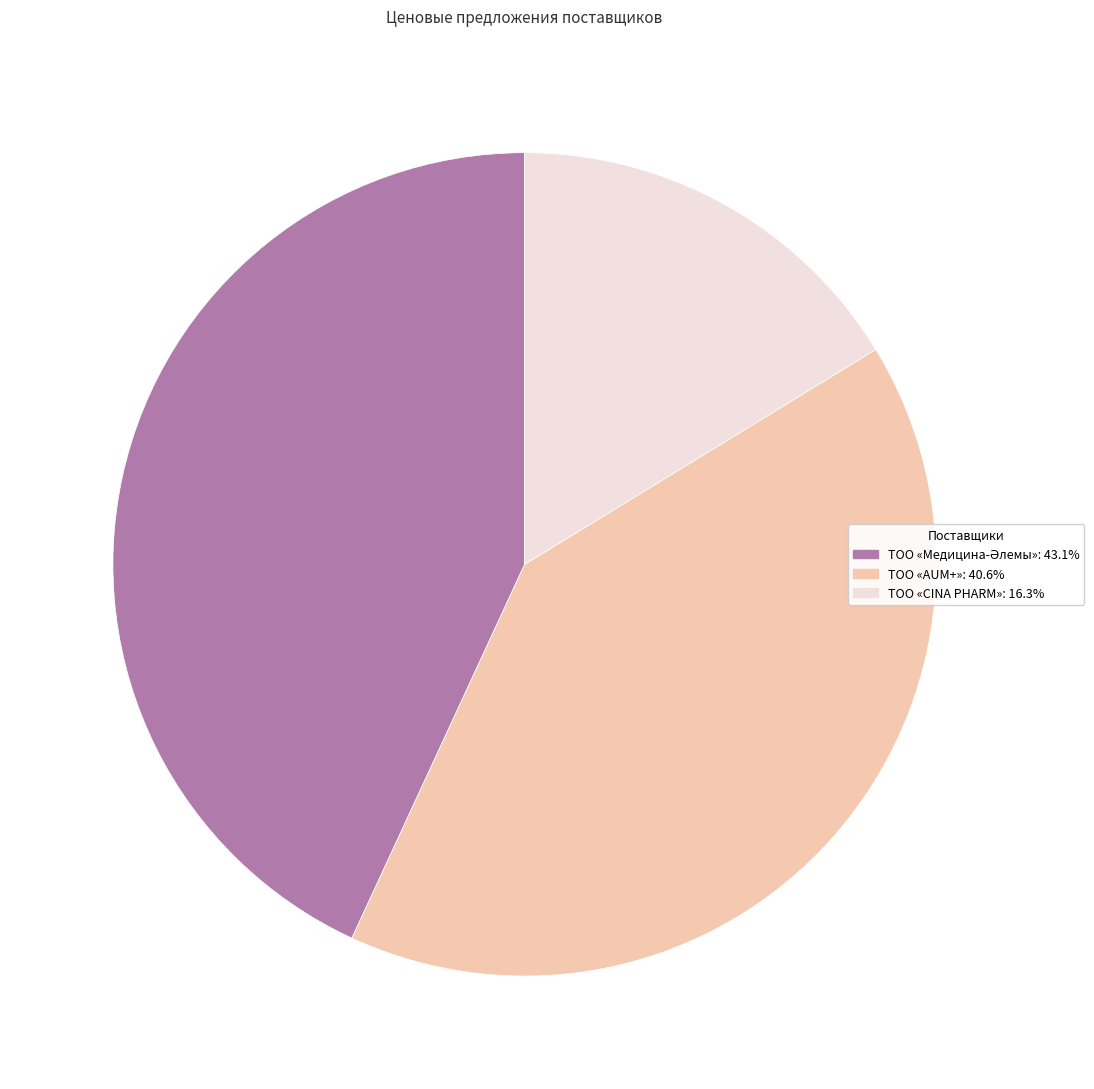

True or false: ТОО «AUM+» accounts for 41% of the total.

True